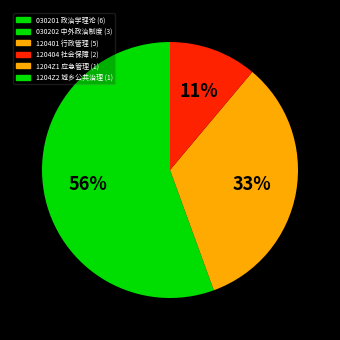

Count the number of slices in the pie.

3